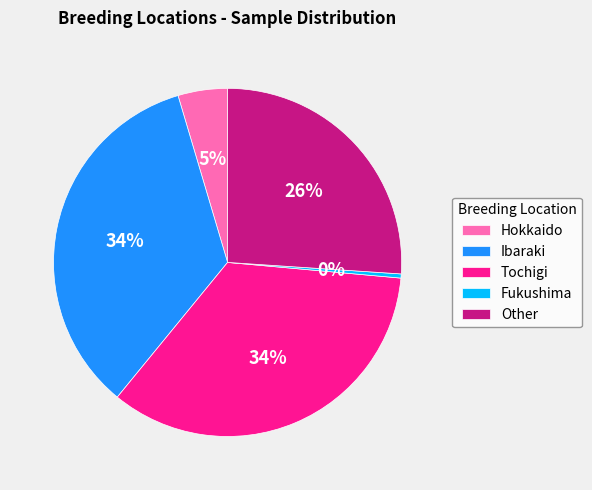

What percentage is the Ibaraki slice, to the nearest percent?

34%